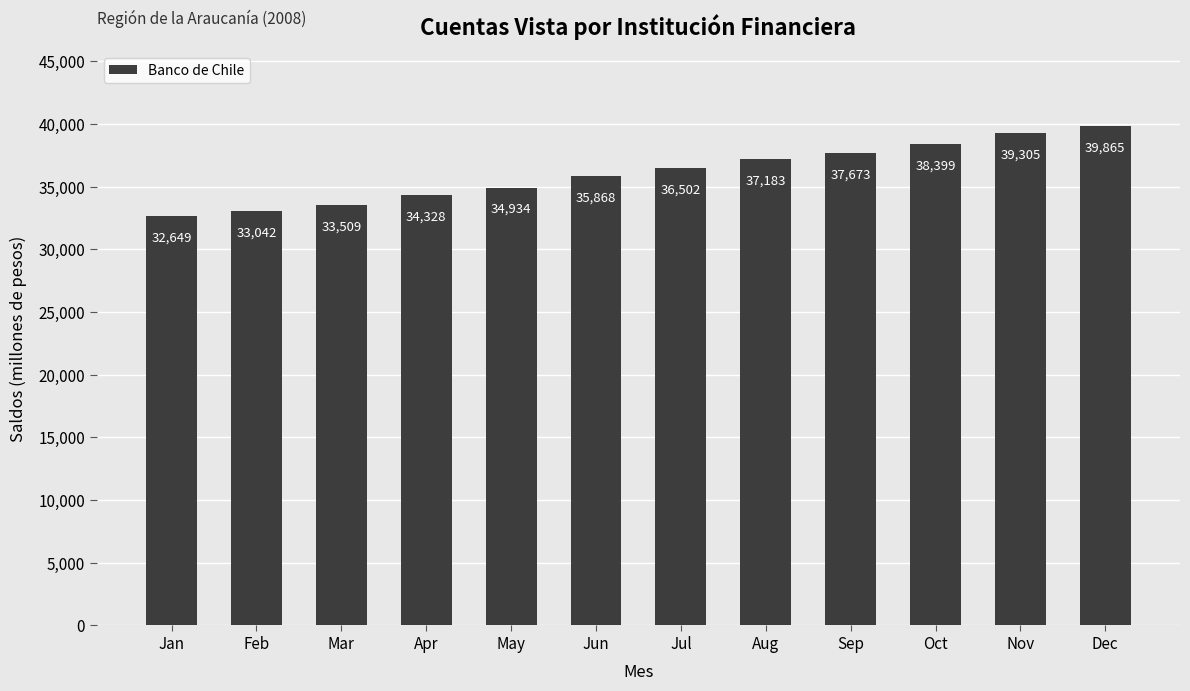

What is the change in value from Mar to Apr?

+819